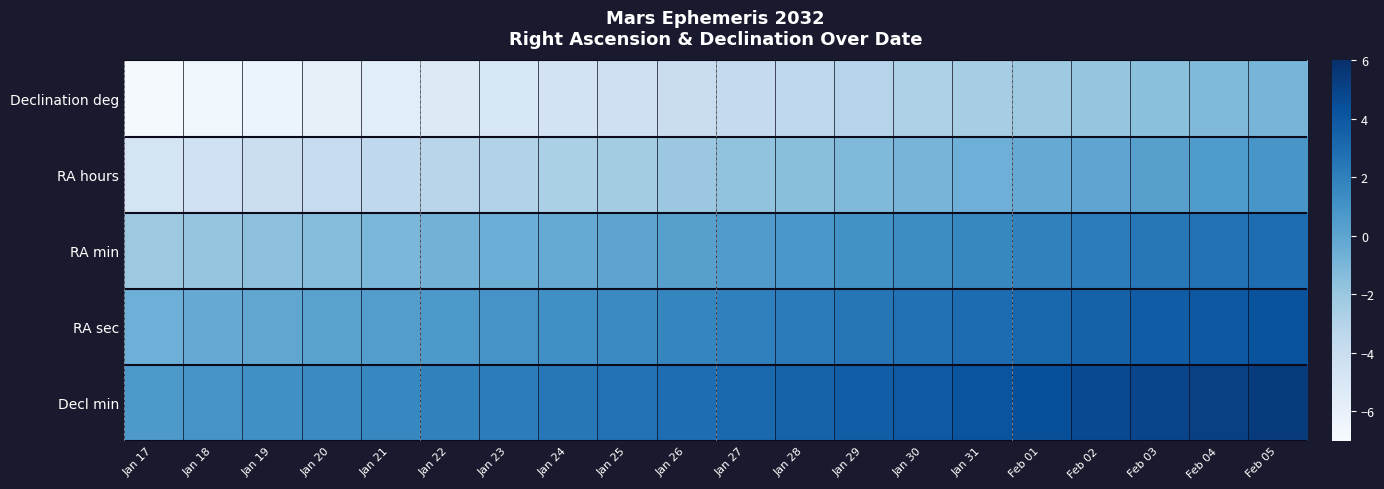

What is the minimum value shown in the chart?

-6.8